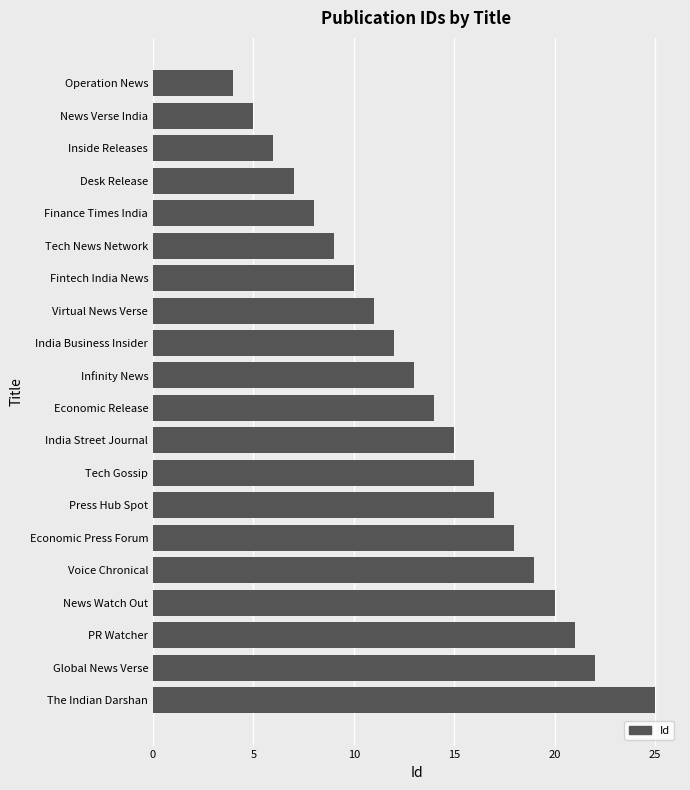

Between Economic Release and The Indian Darshan, which is larger?

The Indian Darshan